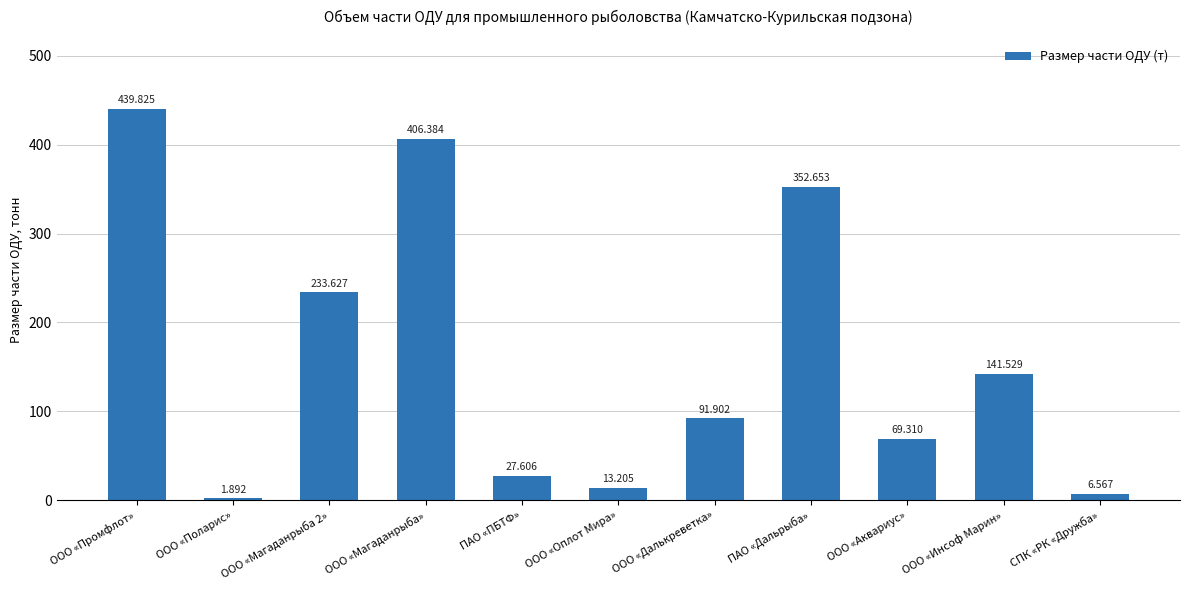

What is the difference between the maximum and minimum values?

437.9